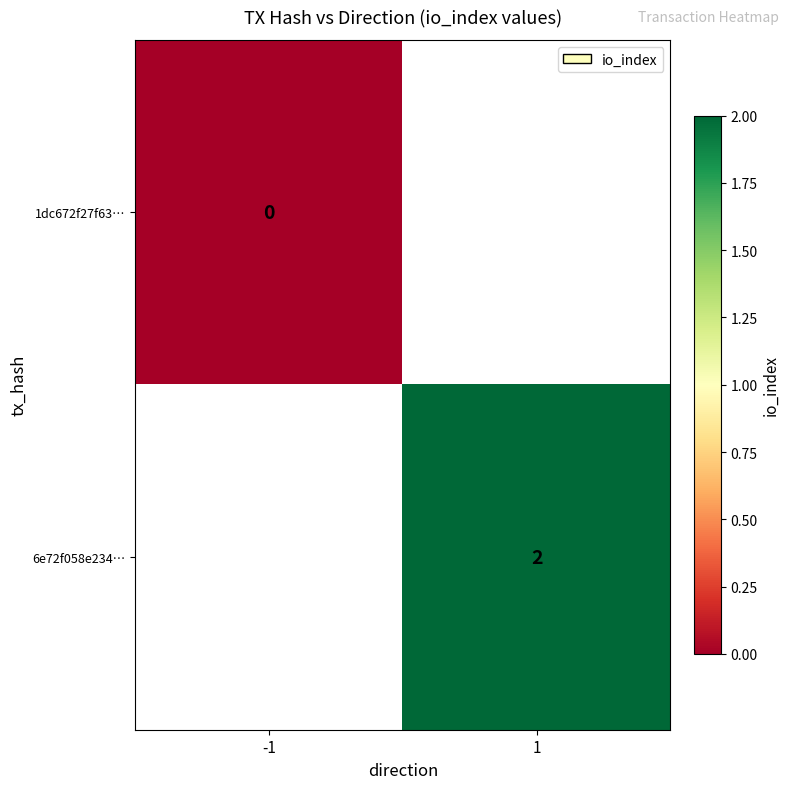

The 6e72f058e234… series shows 2 at 1. True or false?

True